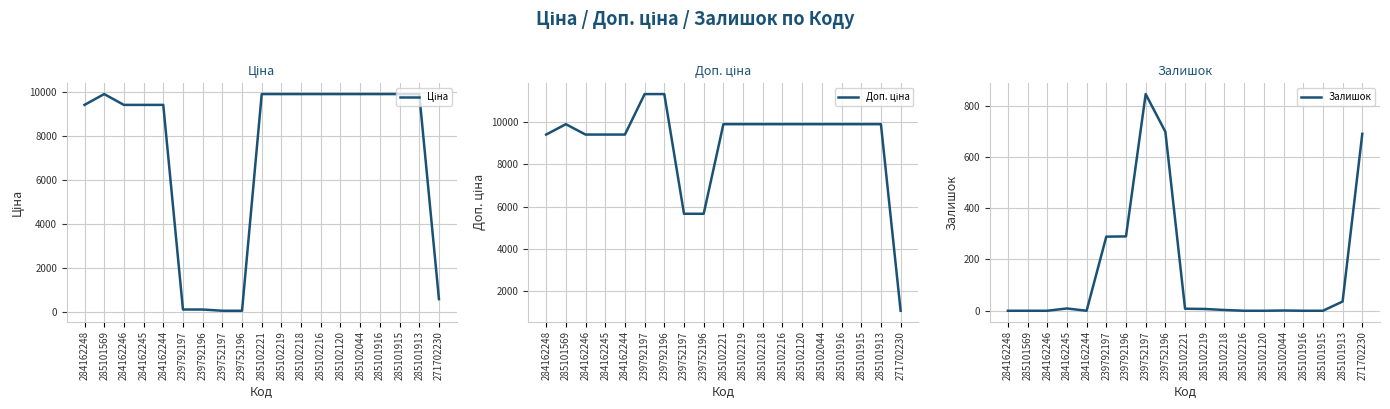

The value of Доп. ціна at 285102218 is 9908.5. True or false?

True